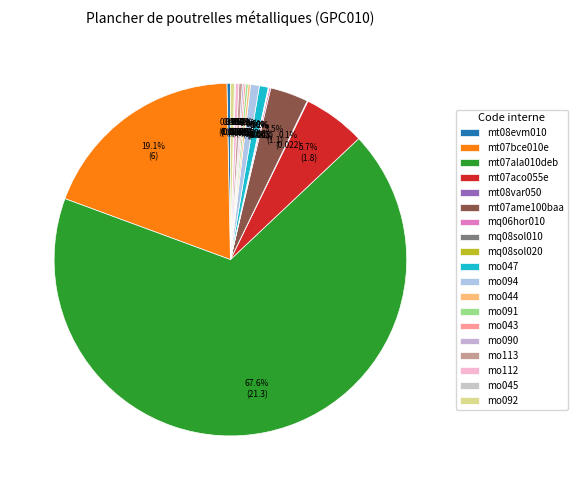

How many slices are in this pie chart?

19